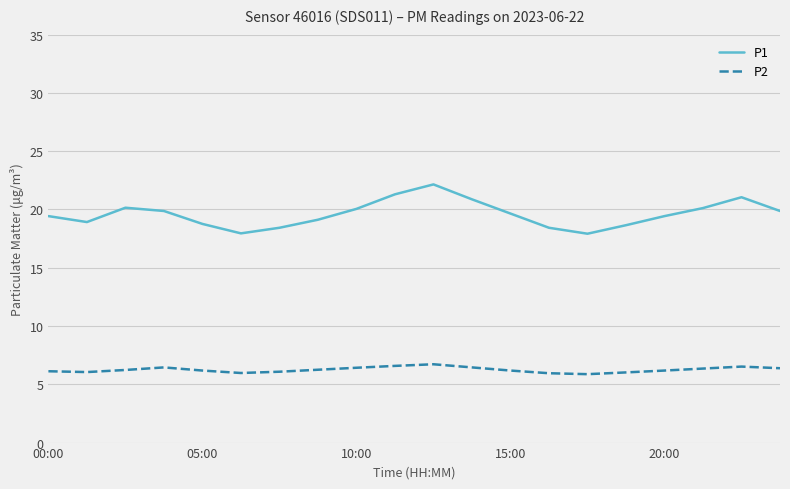

What are all the series names shown in the legend?

P1, P2